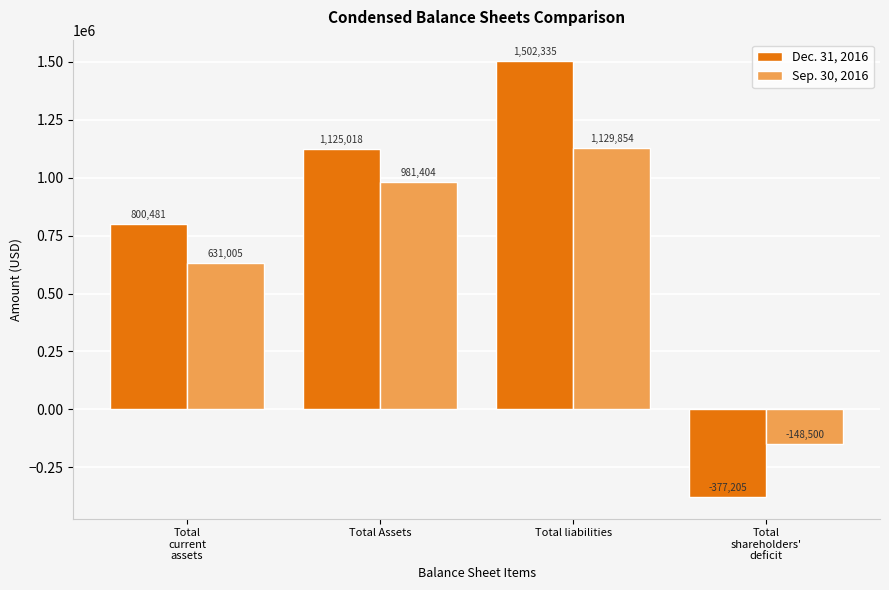

At how many categories does at least one series exceed 817391?

2